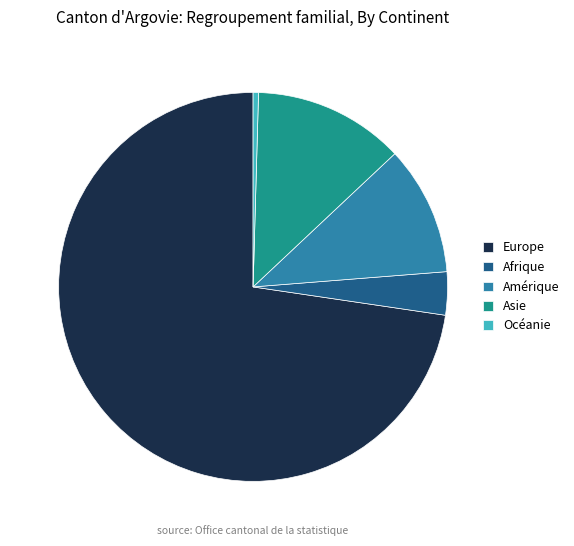

Is the sum of Océanie and Amérique greater than half?

No